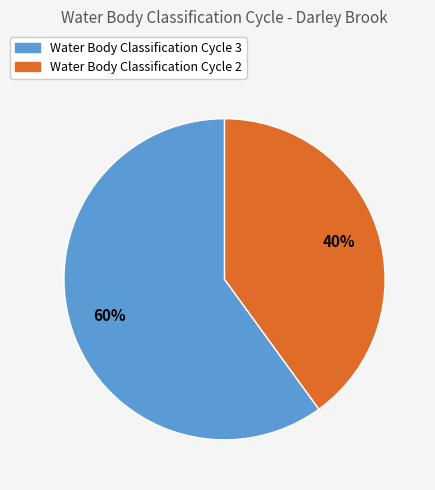

Does any single category account for the majority?

Yes